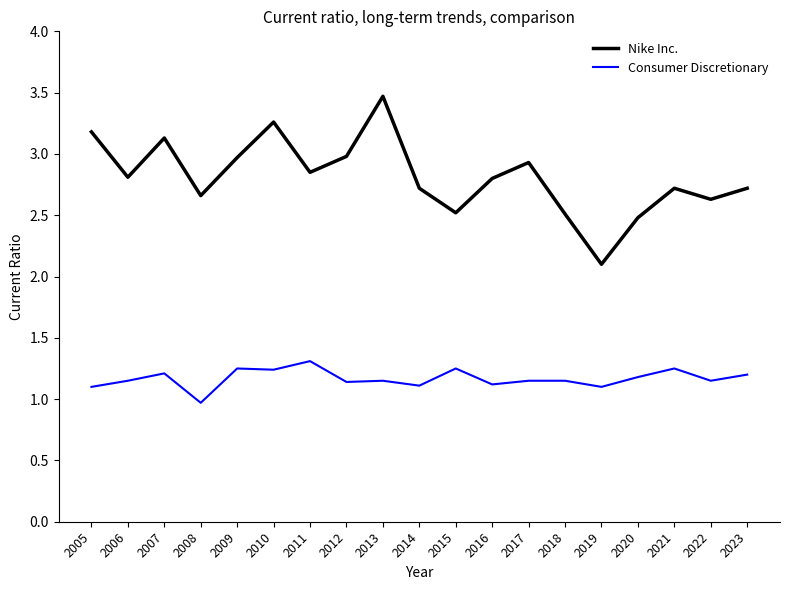

Which category has the lowest value across all series?

2008